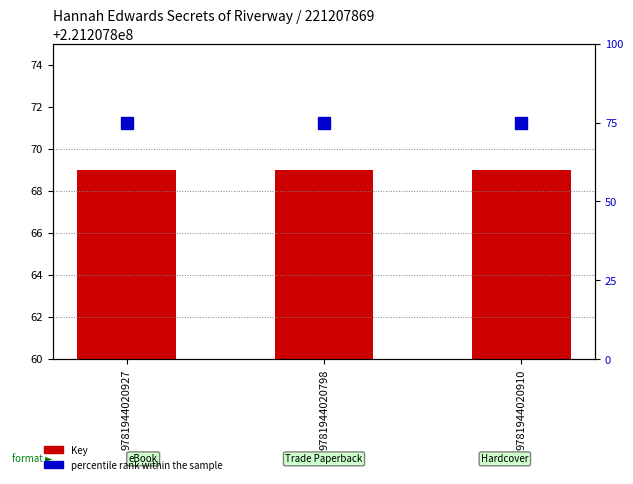

Rank the categories by percentile rank within the sample value from highest to lowest.

9781944020927, 9781944020798, 9781944020910